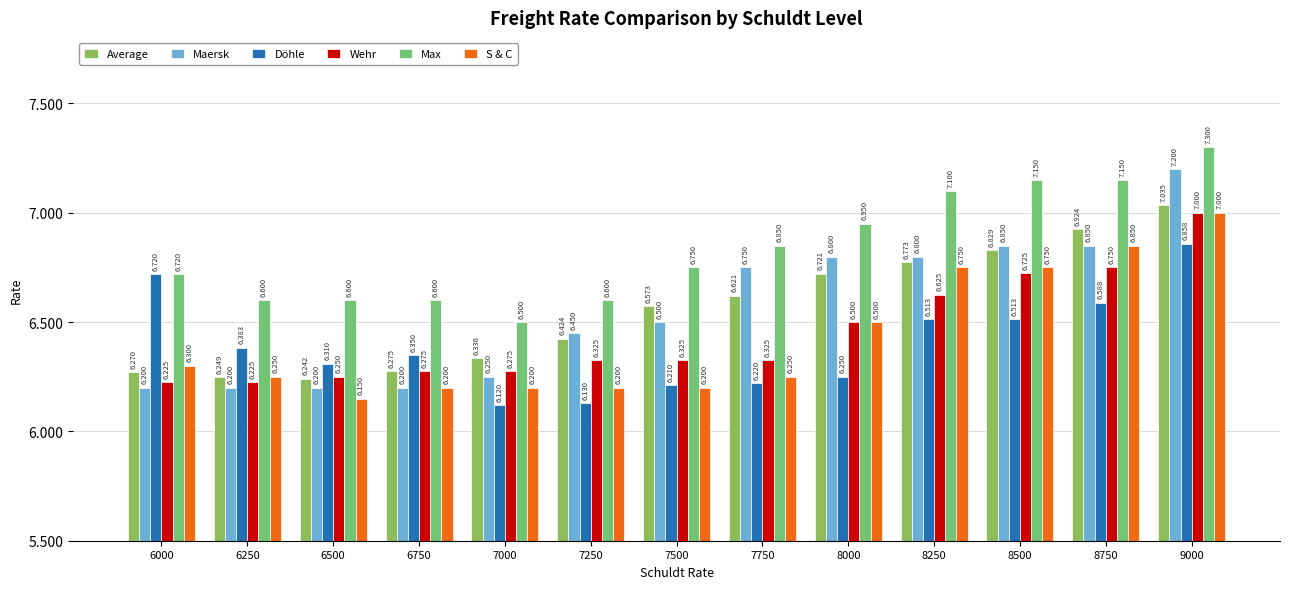

What are all the series names shown in the legend?

Average, Maersk, Döhle, Wehr, Max, S & C